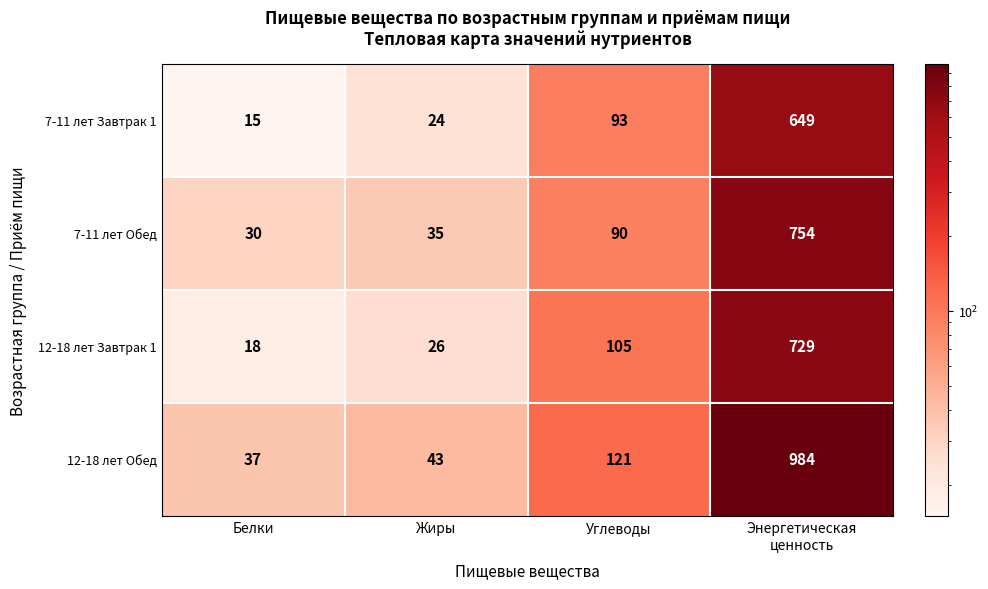

What is the minimum value shown in the chart?

15